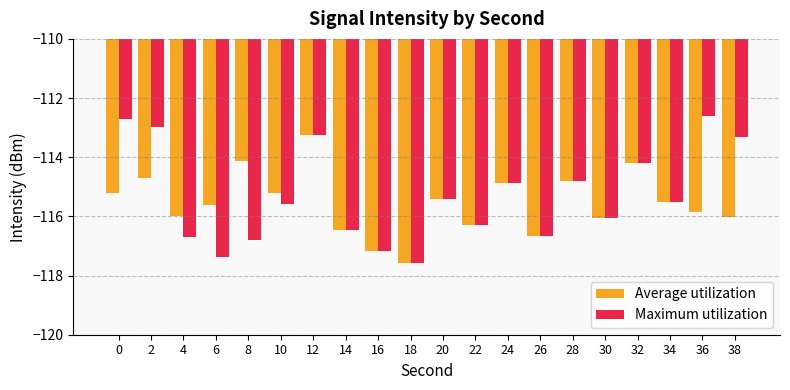

At how many categories does at least one series exceed -117?

18